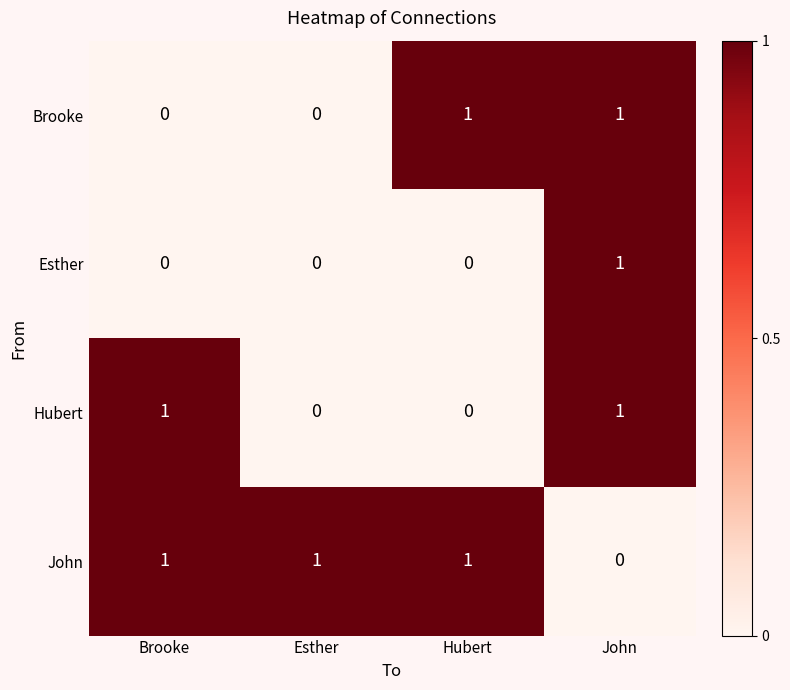

Reading left to right, list all the values displayed in this chart.

Brooke: Brooke=0	Esther=0	Hubert=1	John=1
Esther: Brooke=0	Esther=0	Hubert=0	John=1
Hubert: Brooke=1	Esther=0	Hubert=0	John=1
John: Brooke=1	Esther=1	Hubert=1	John=0